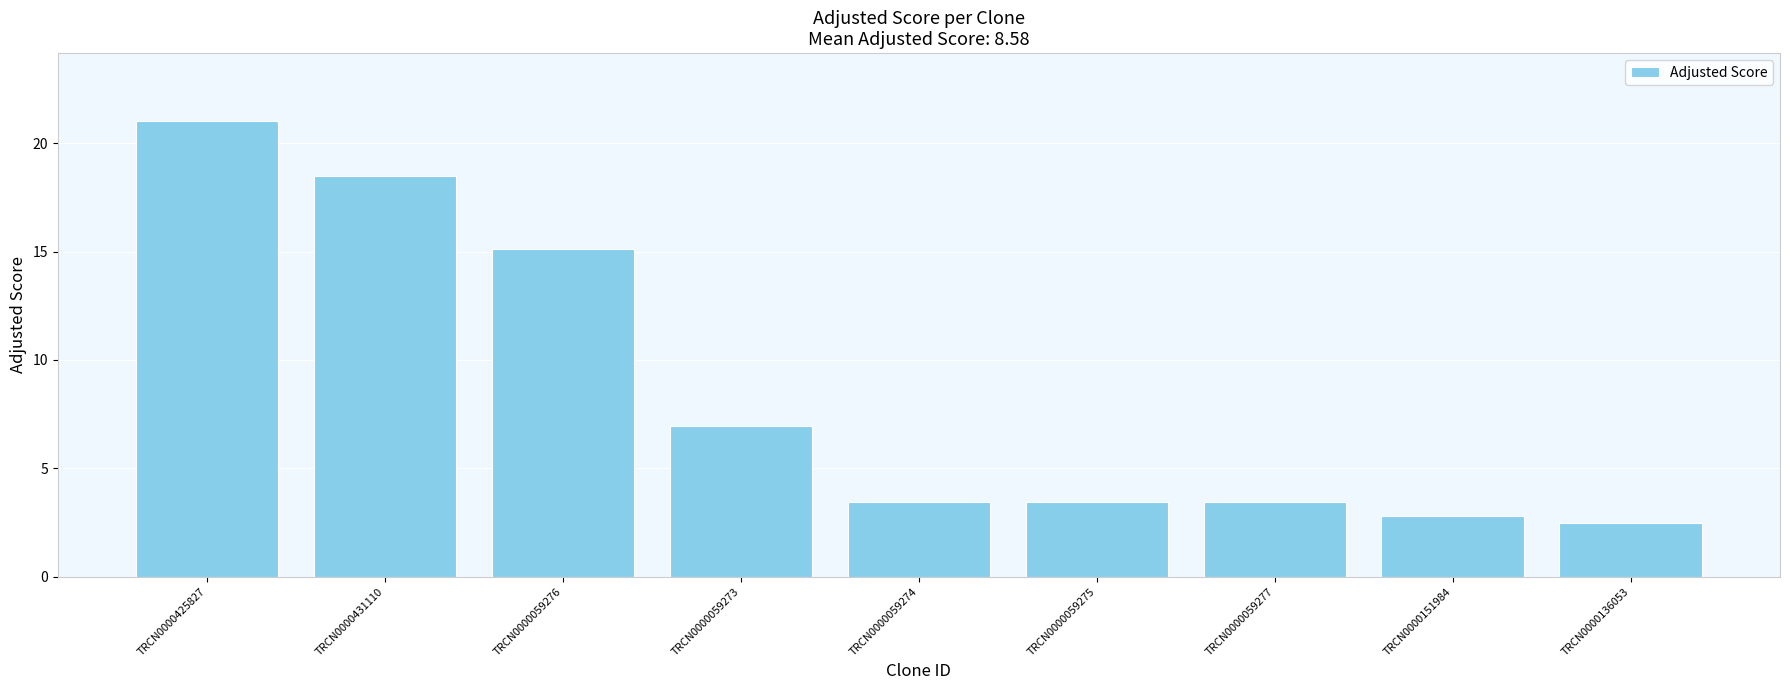

At which category does the chart reach its minimum across all series?

TRCN0000136053